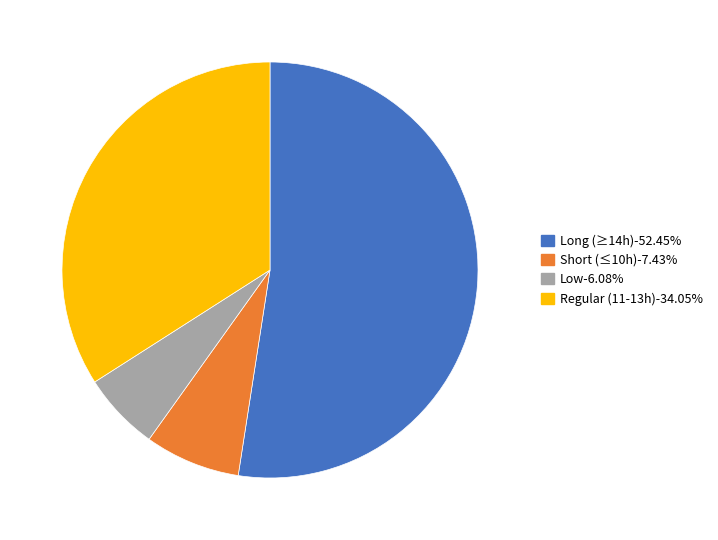

Is there a majority slice in this chart?

Yes